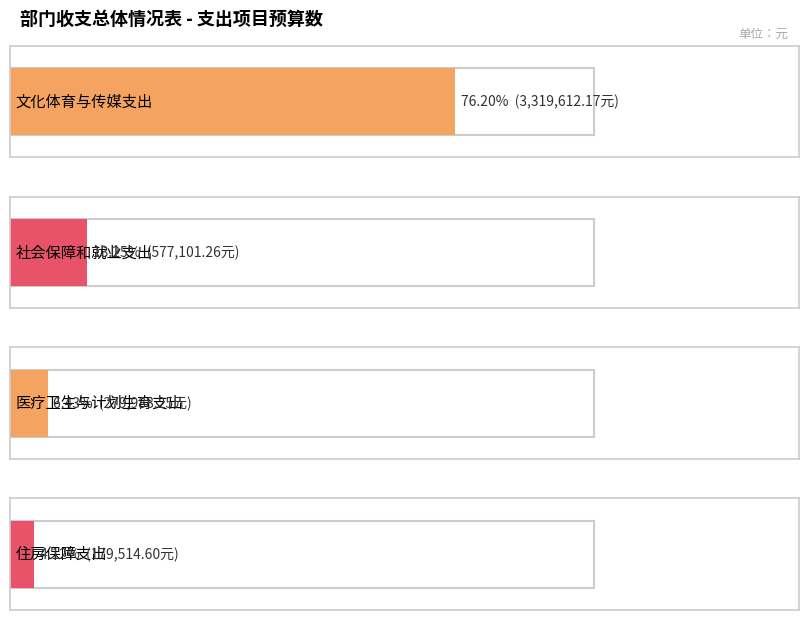

True or false: the data shows 179514.6 at 住房保障支出.

True